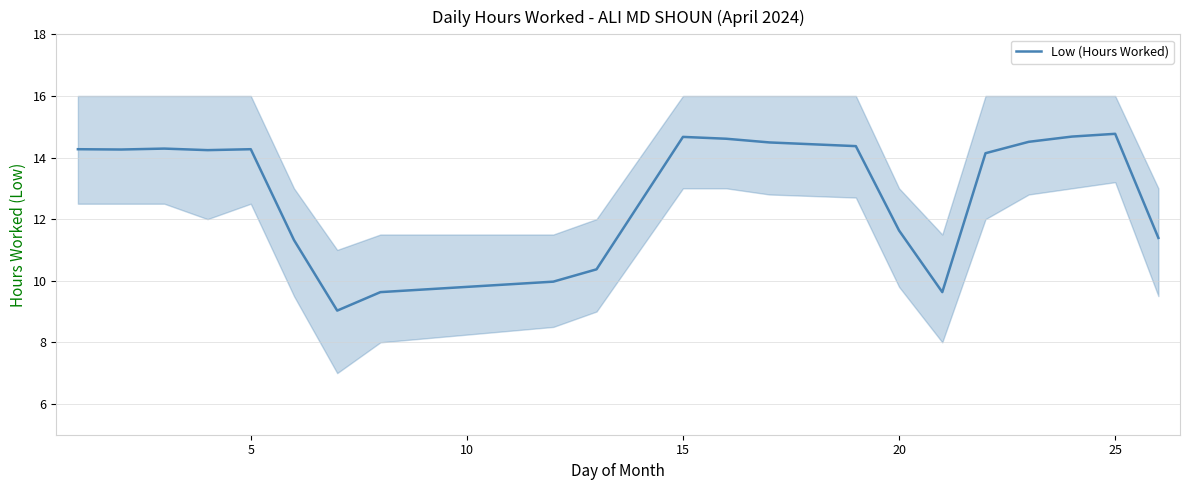

What is the minimum value for Low (Hours Worked)?

9.0